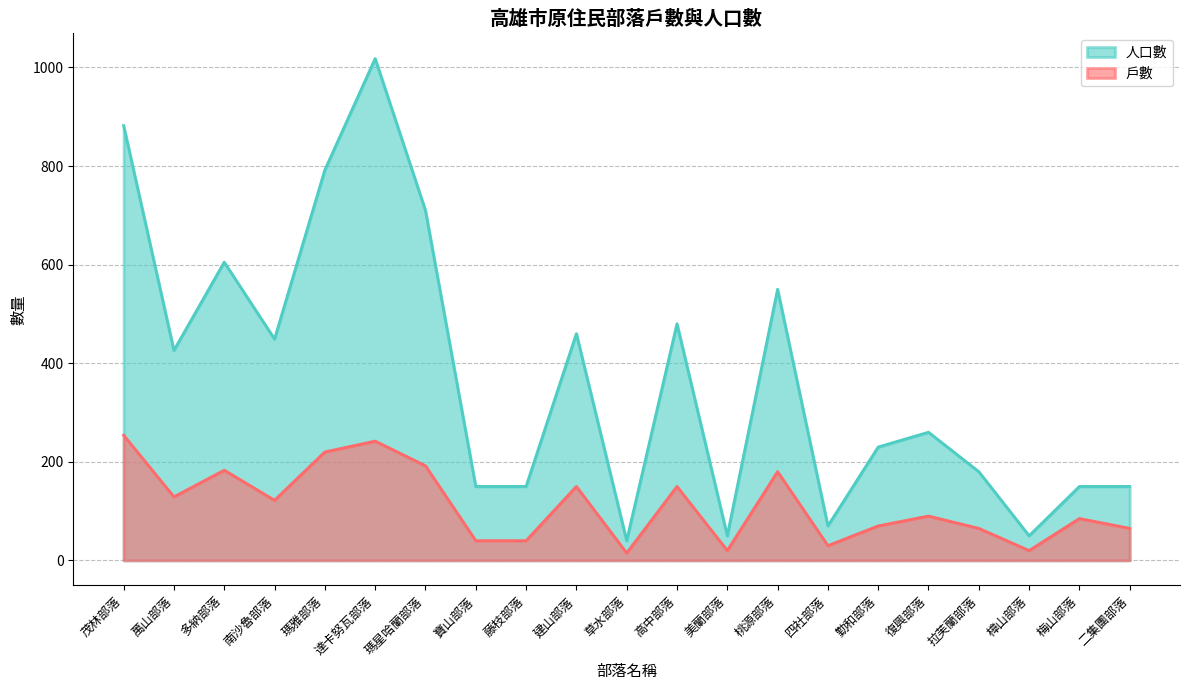

True or false: 人口數 and 戶數 intersect in this chart.

False